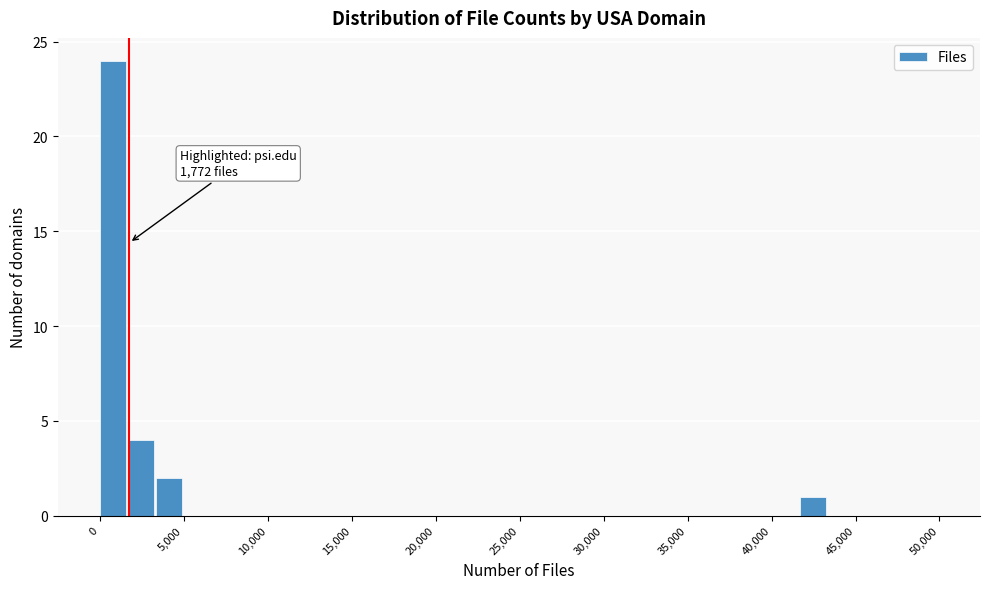

Read against the x-axis, roughly where is the centre of the tallest bar?

1000